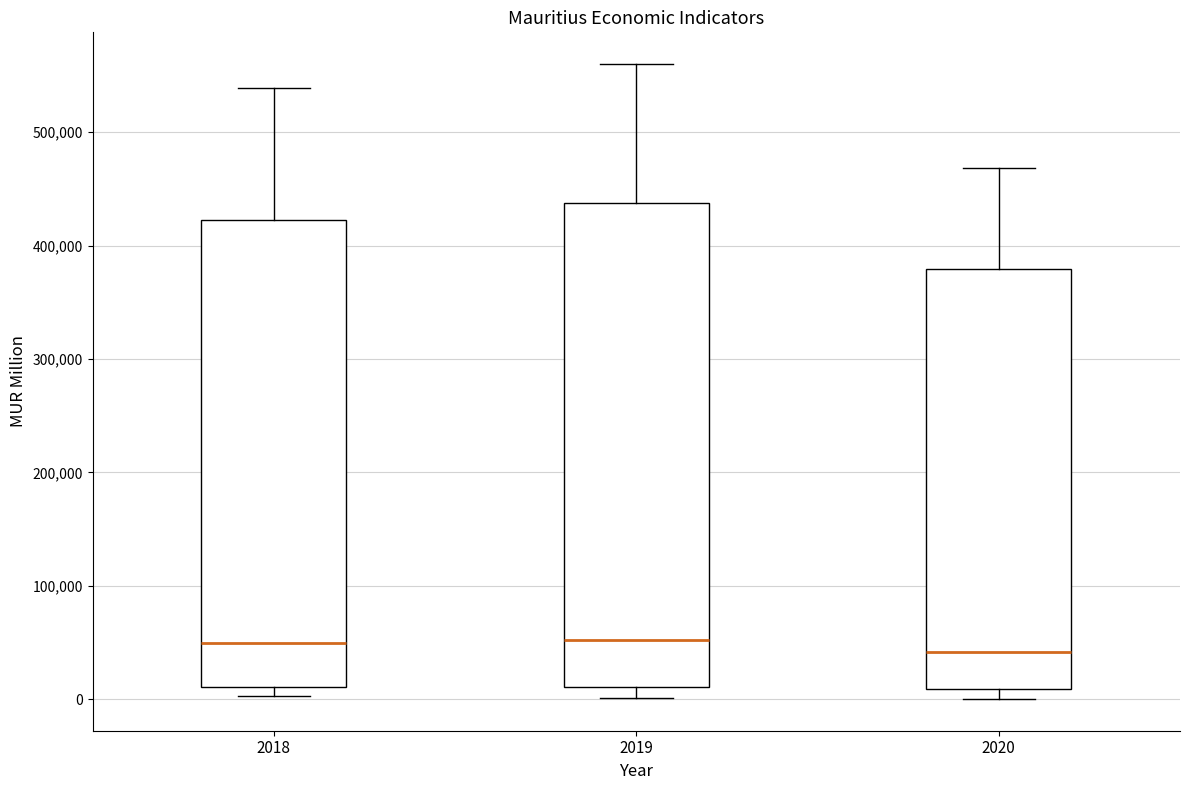

Reading left to right, read every box against the y-axis: the position of its median line, the range the box covers, and the ends of its whiskers. The values are not printed on the chart, so give them approximately, as read against the axis.

2018: median 50000, box 10000 to 420000, whiskers 0 to 540000
2019: median 50000, box 10000 to 440000, whiskers 0 to 560000
2020: median 40000, box 10000 to 380000, whiskers 0 to 470000